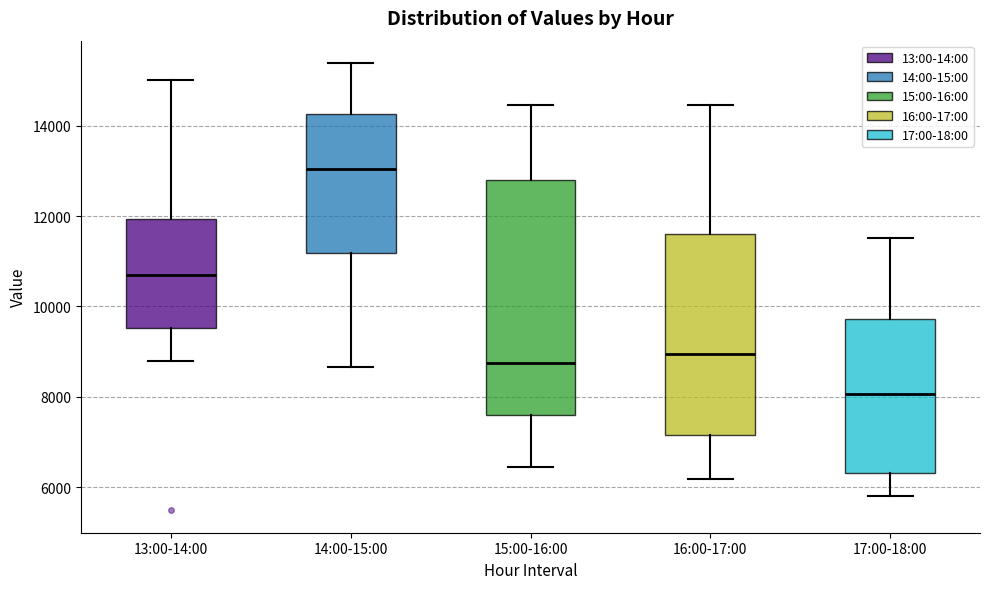

Reading left to right, read every box against the y-axis: the position of its median line, the range the box covers, and the ends of its whiskers. The values are not printed on the chart, so give them approximately, as read against the axis.

13:00-14:00: median 10600, box 9600 to 12000, whiskers 8800 to 15000
14:00-15:00: median 13000, box 11200 to 14200, whiskers 8600 to 15400
15:00-16:00: median 8800, box 7600 to 12800, whiskers 6400 to 14400
16:00-17:00: median 9000, box 7200 to 11600, whiskers 6200 to 14400
17:00-18:00: median 8000, box 6400 to 9800, whiskers 5800 to 11600